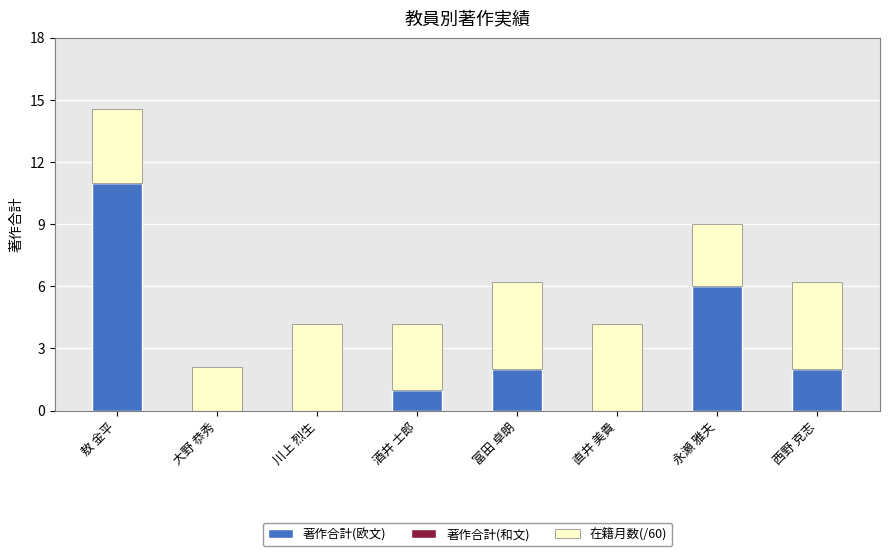

What is the sum of the 著作合計(欧文) values at 富田 卓朗 and 永瀬 雅夫?

8.0